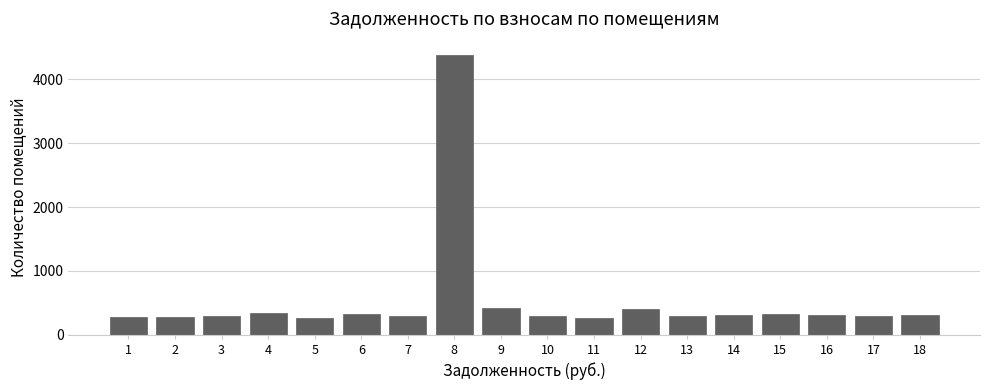

What is the difference between the maximum and minimum values?

4127.7